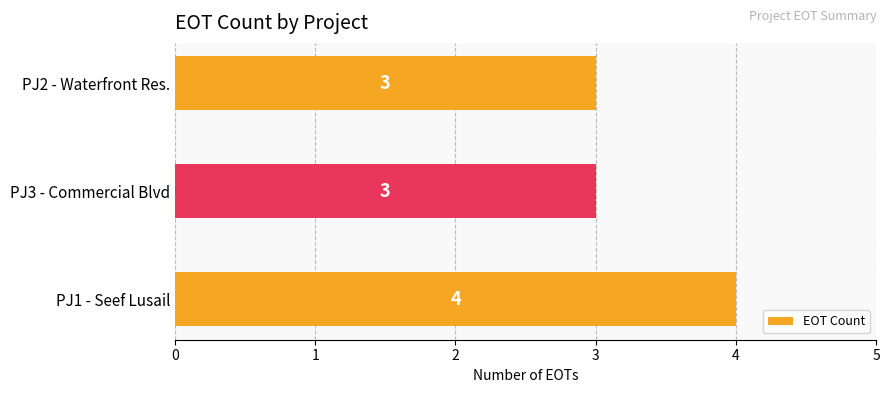

What is the smallest value displayed?

3